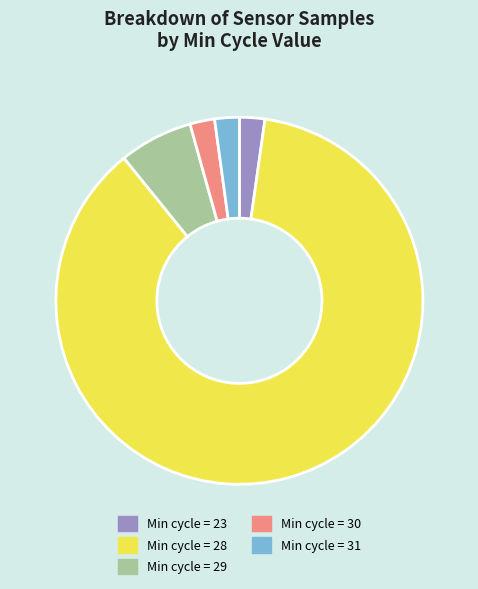

How many segments does this pie chart have?

5